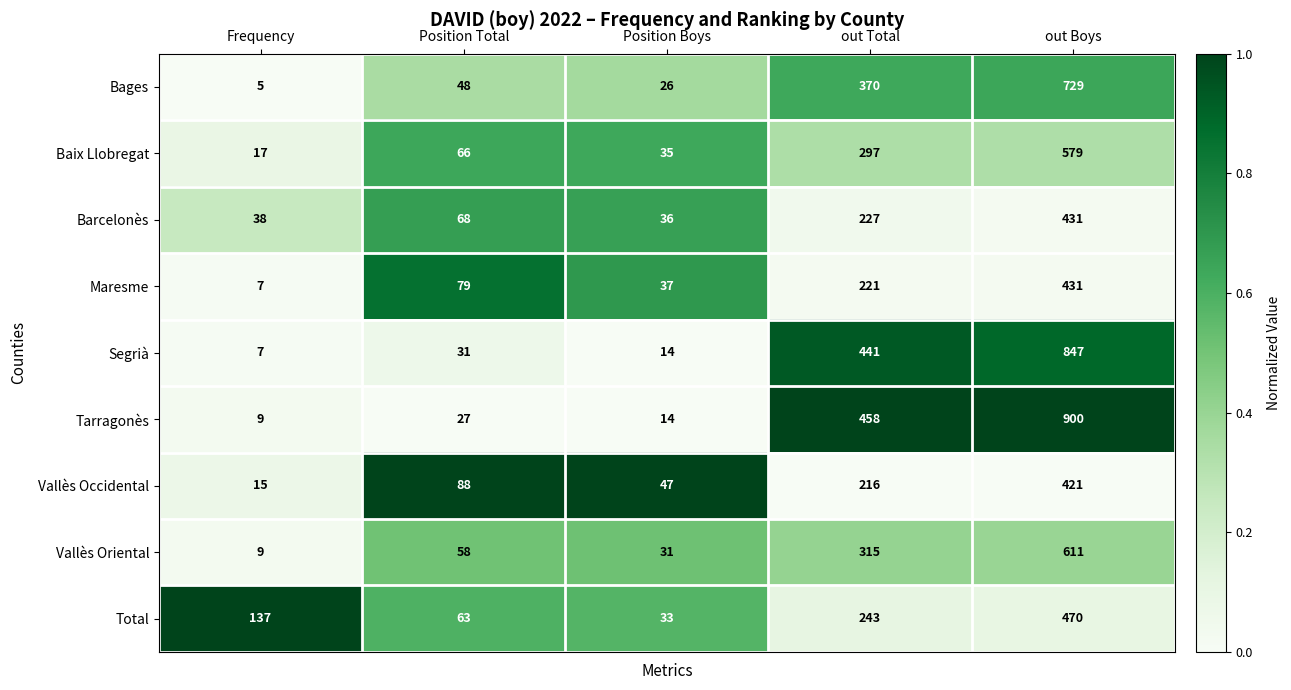

Between Frequency and out Boys, which series saw the biggest shift?

Tarragonès